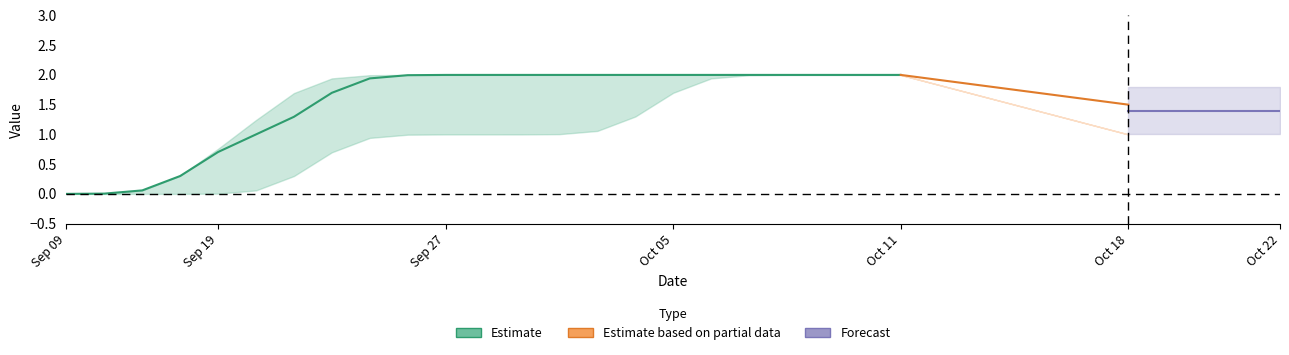

How many Estimate_upper values are between 2 and 3?

27